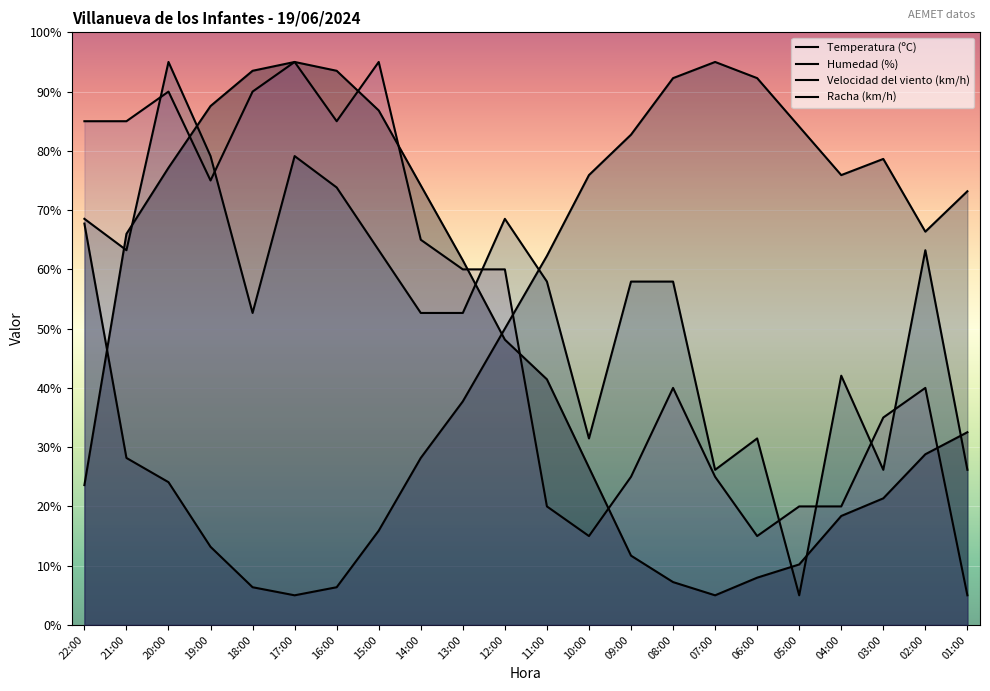

Which category has the highest value in the Temperatura (ºC) series?

17:00